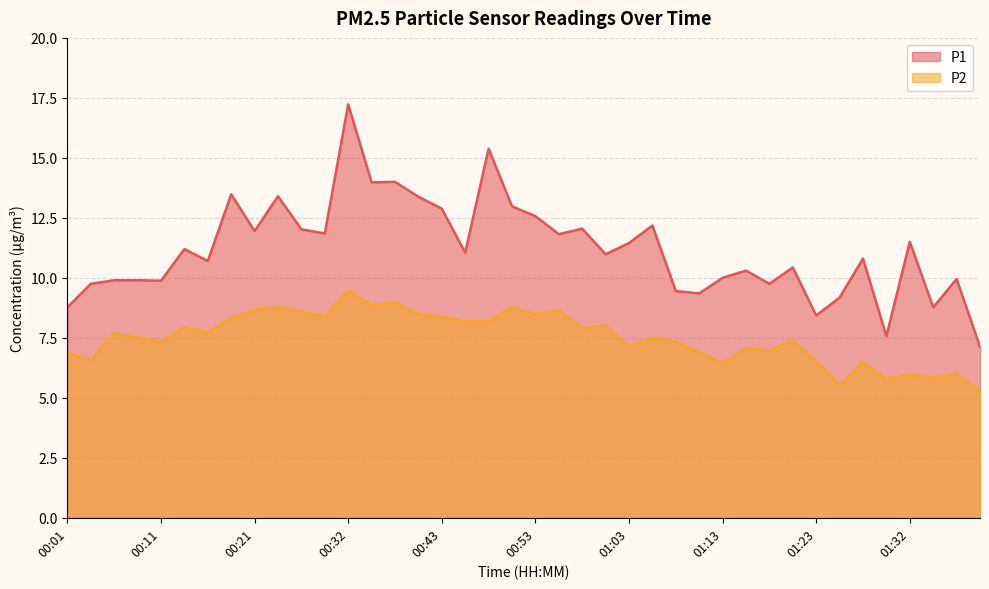

True or false: P1 has more than 2 points higher than both neighbors.

True